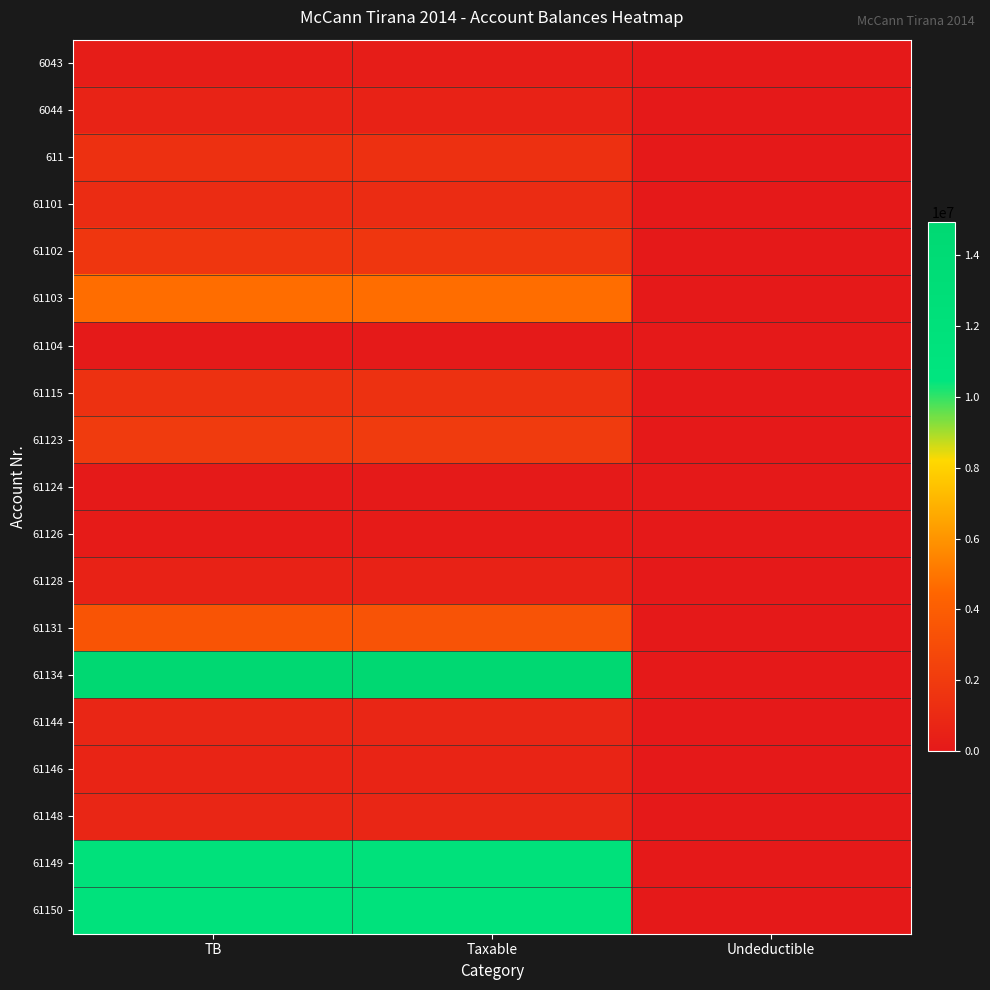

Between Taxable and Undeductible, which is larger?

Taxable